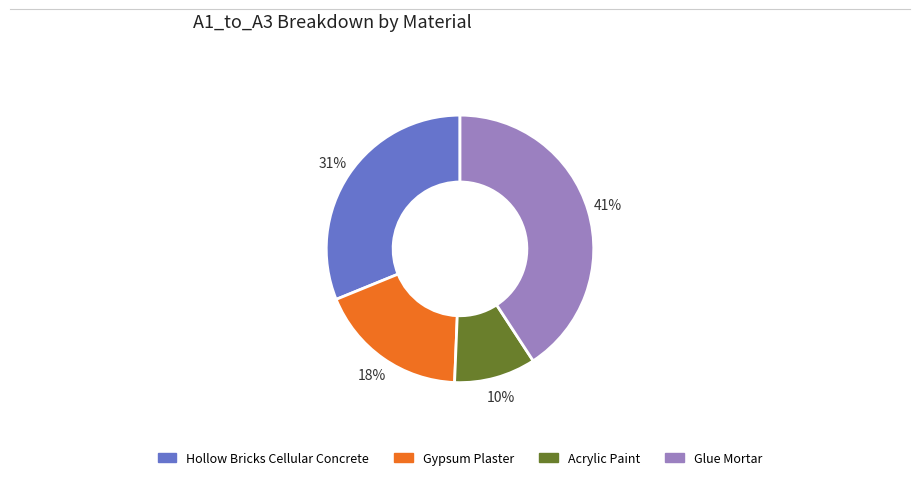

To the nearest percent, what is the average slice percentage?

25%